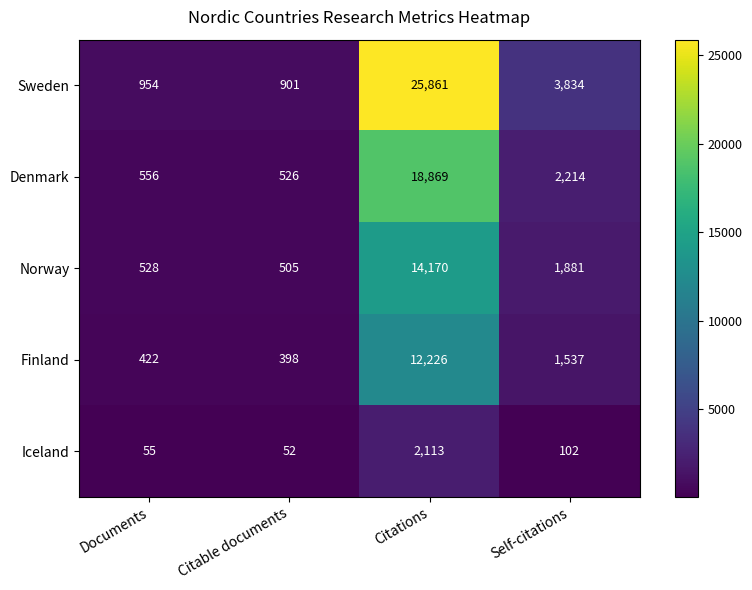

Which series changed the most between Documents and Citations?

Sweden